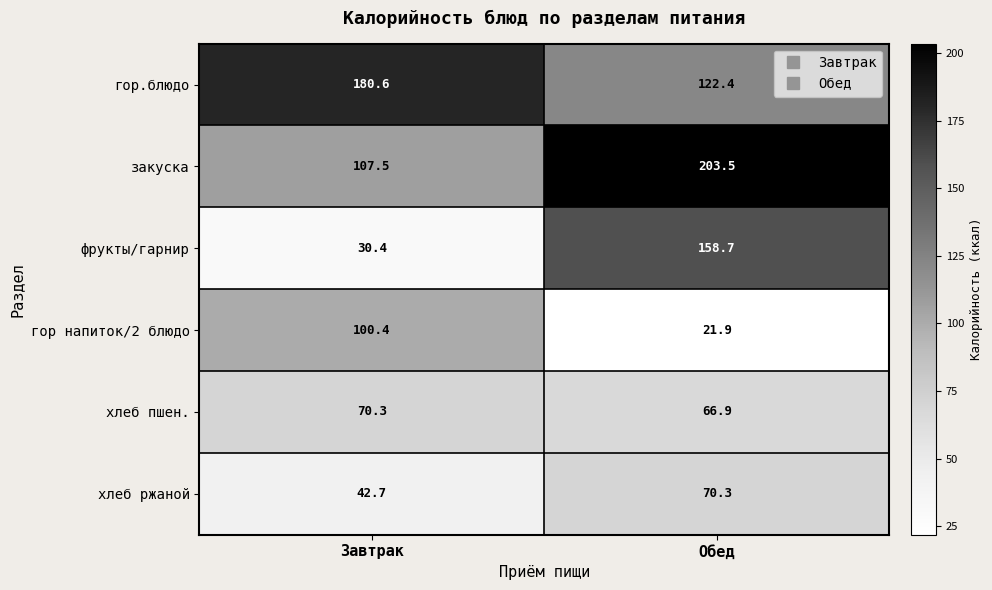

Between Завтрак and Обед, which series saw the biggest shift?

фрукты/гарнир